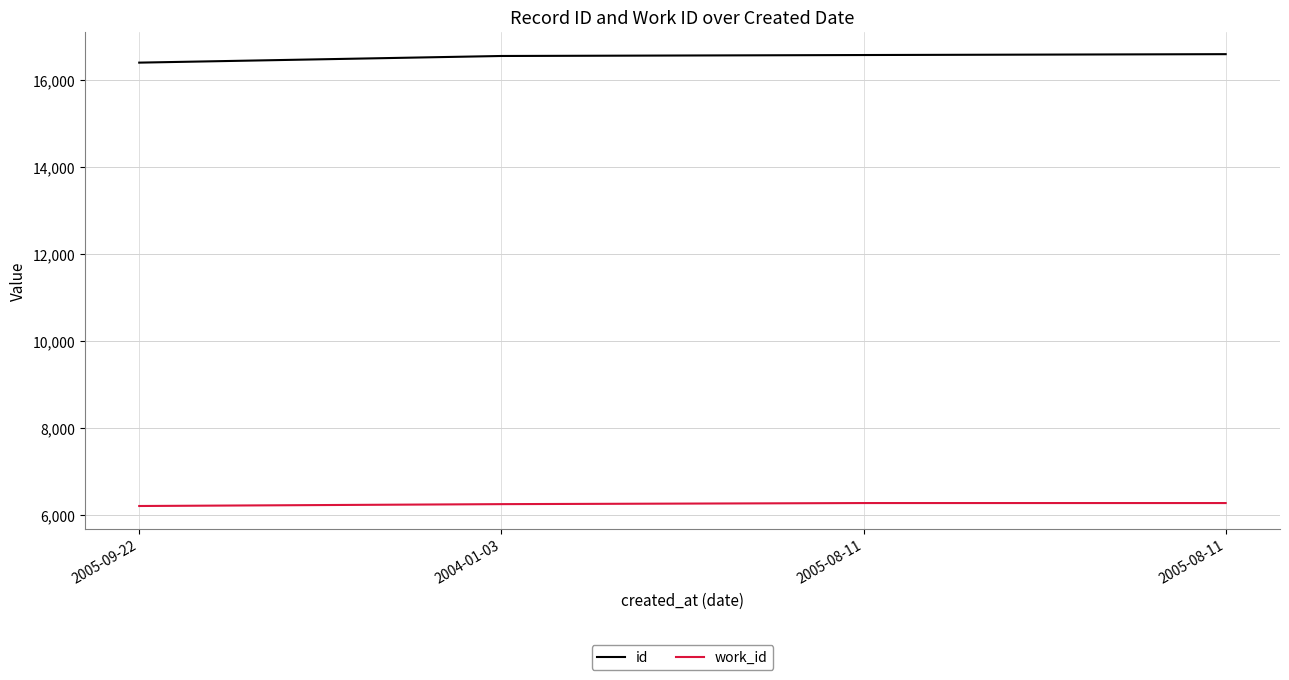

True or false: id and work_id cross at least once.

False